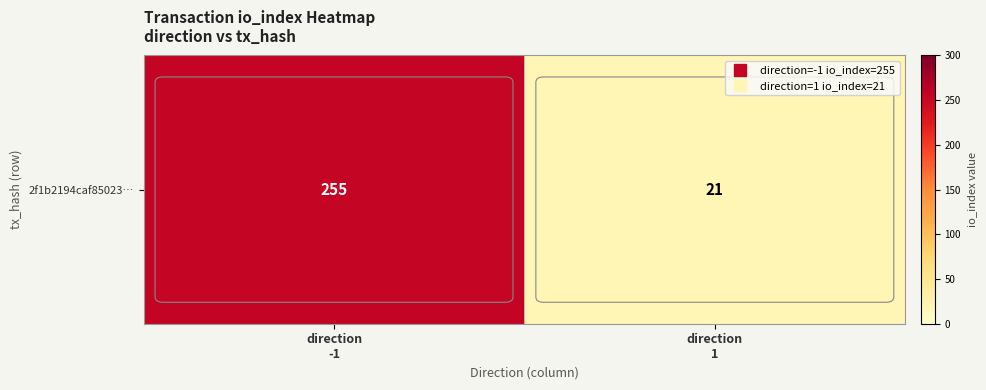

List the labels in order of value, smallest first.

direction
1, direction
-1